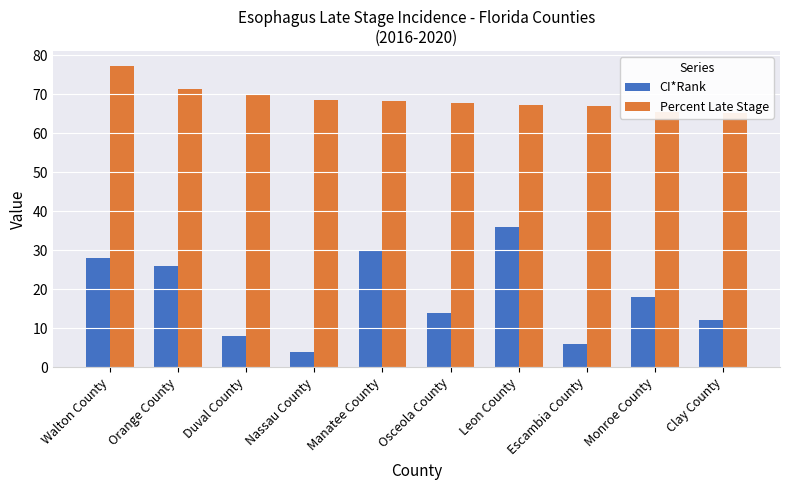

Reading right to left, list all the values displayed in this chart.

CI*Rank: 12.0	18.0	6.0	36.0	14.0	30.0	4.0	8.0	26.0	28.0
Percent Late Stage: 65.3	65.5	67.0	67.4	67.7	68.3	68.6	70.2	71.3	77.3